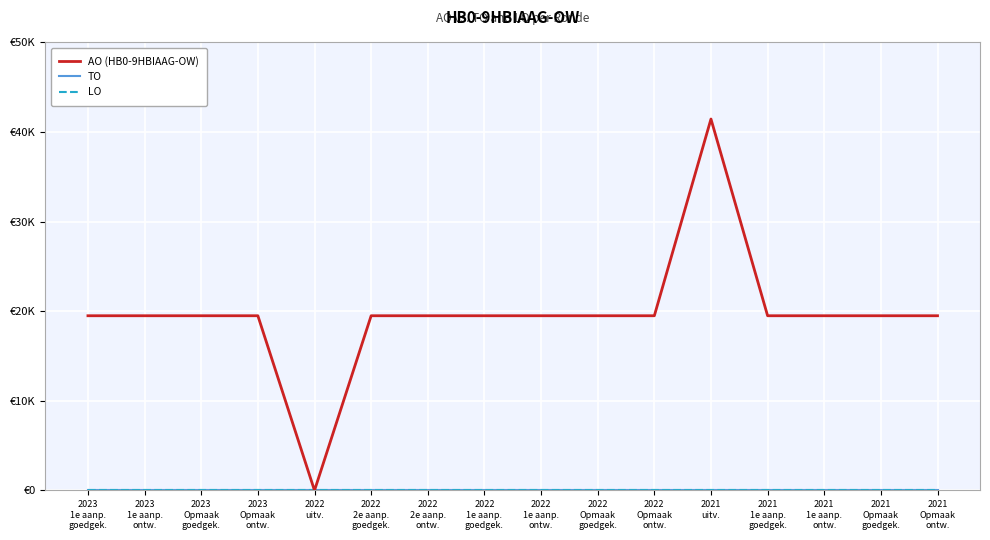

List the labels in order of TO value, largest first.

2023
1e aanp.
goedgek., 2023
1e aanp.
ontw., 2023
Opmaak
goedgek., 2023
Opmaak
ontw., 2022
uitv., 2022
2e aanp.
goedgek., 2022
2e aanp.
ontw., 2022
1e aanp.
goedgek., 2022
1e aanp.
ontw., 2022
Opmaak
goedgek., 2022
Opmaak
ontw., 2021
uitv., 2021
1e aanp.
goedgek., 2021
1e aanp.
ontw., 2021
Opmaak
goedgek., 2021
Opmaak
ontw.